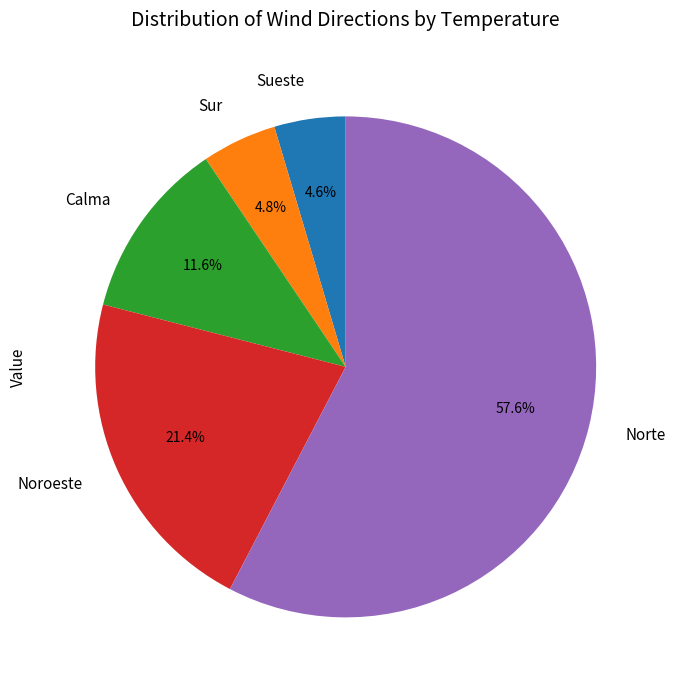

Which category has the biggest portion of the pie?

Norte